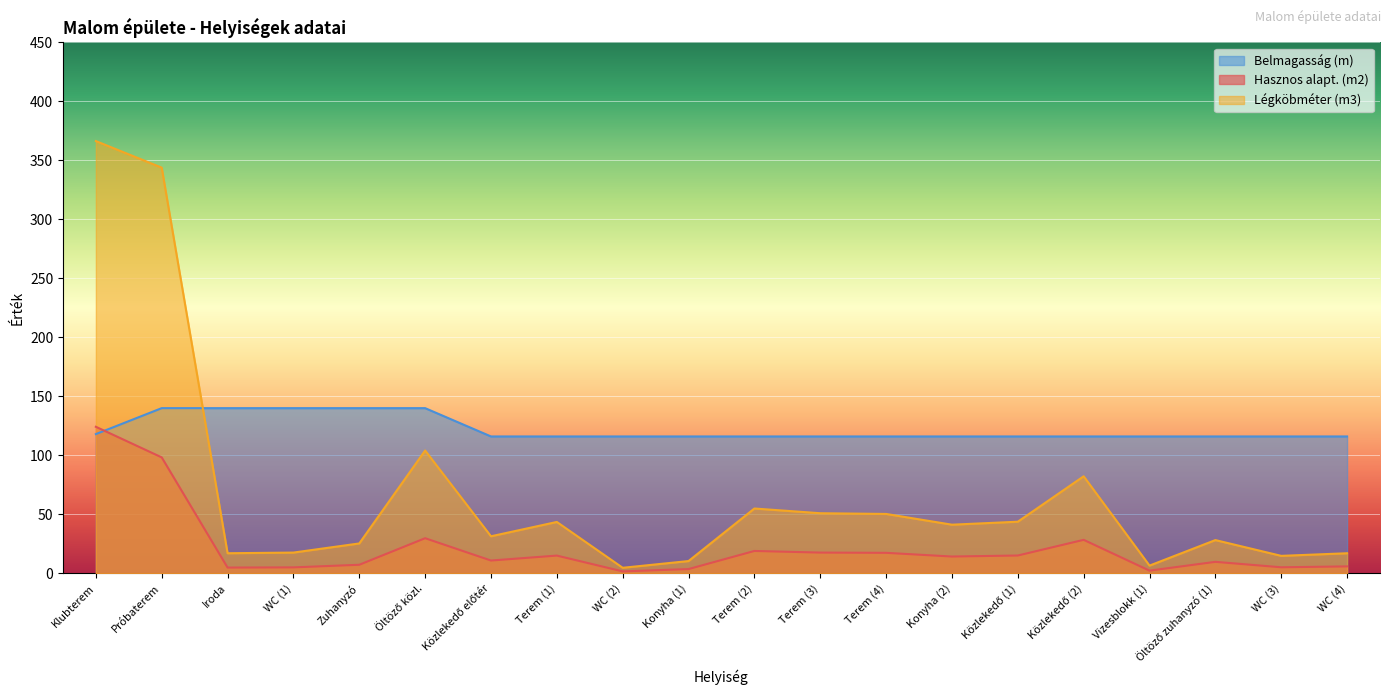

True or false: Hasznos alapt. (m2) has a value of 6.3 at Terem (2).

False